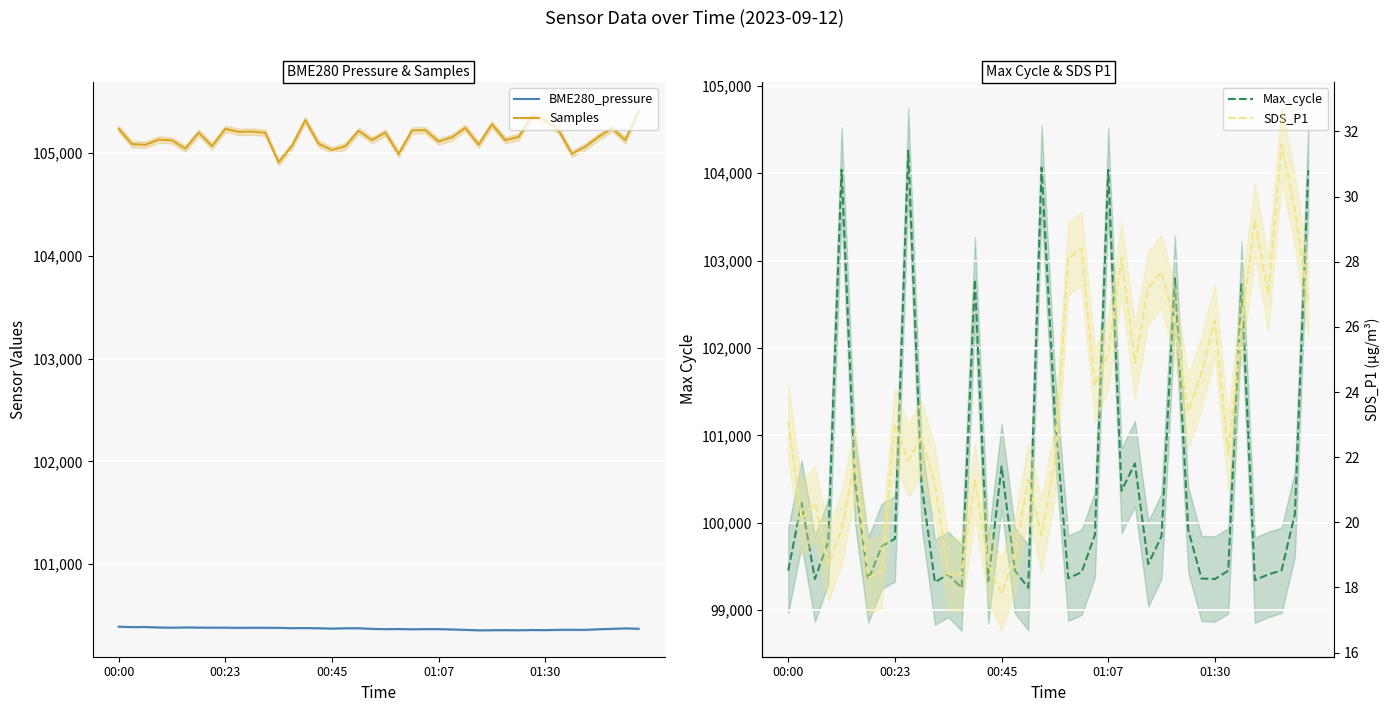

True or false: BME280_pressure and Samples cross at least once.

False